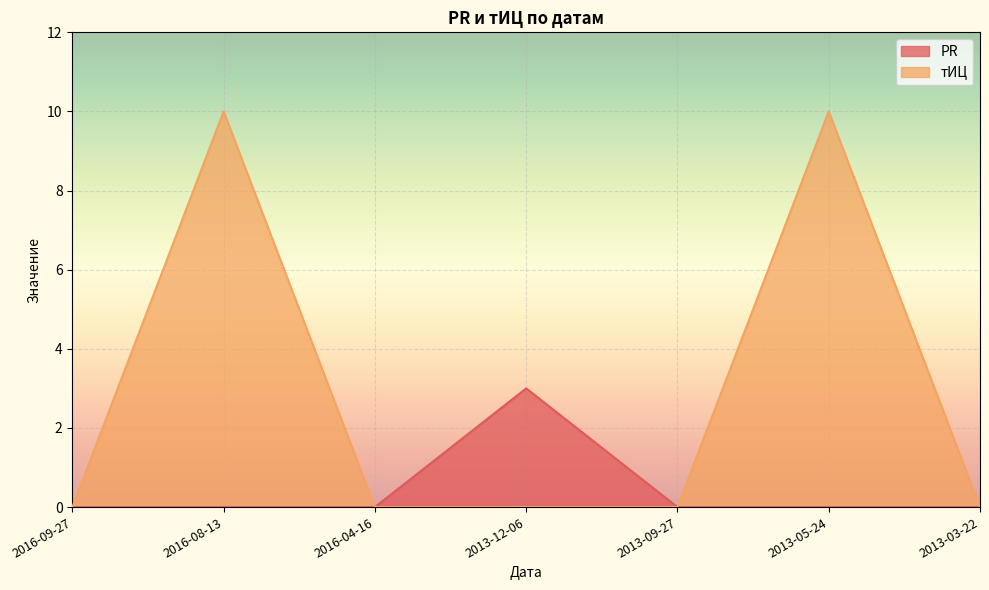

Reading left to right, extract all data points from this chart.

PR: 0	0	0	3	0	0	0
тИЦ: 0	10	0	0	0	10	0